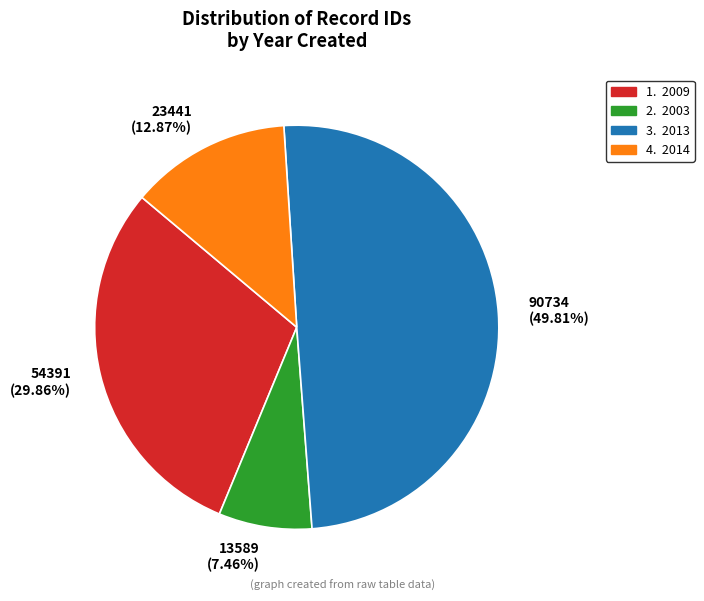

Do 13589 (7.46%) and 54391 (29.86%) together represent more than half of the pie?

No